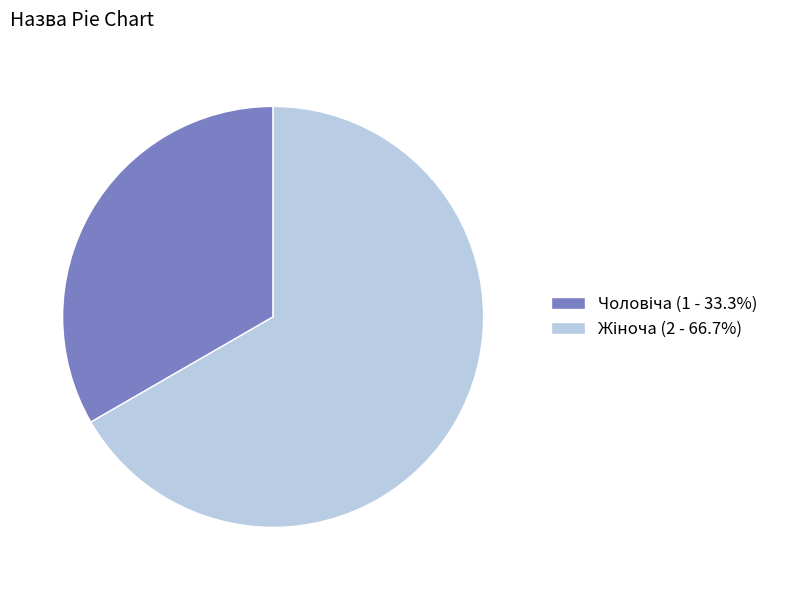

How many segments does this pie chart have?

2